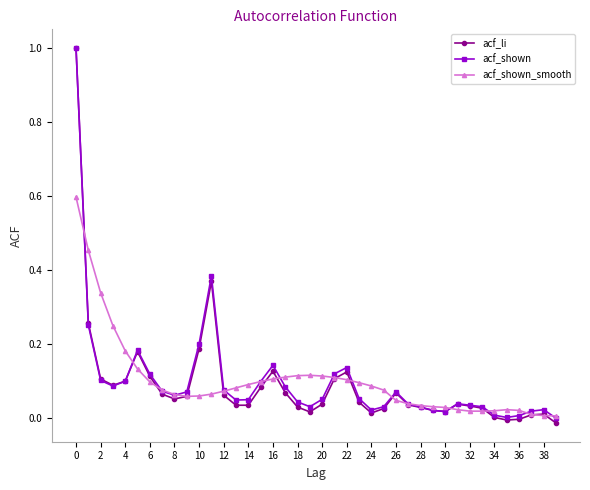

How many categories are shown in the chart?

40